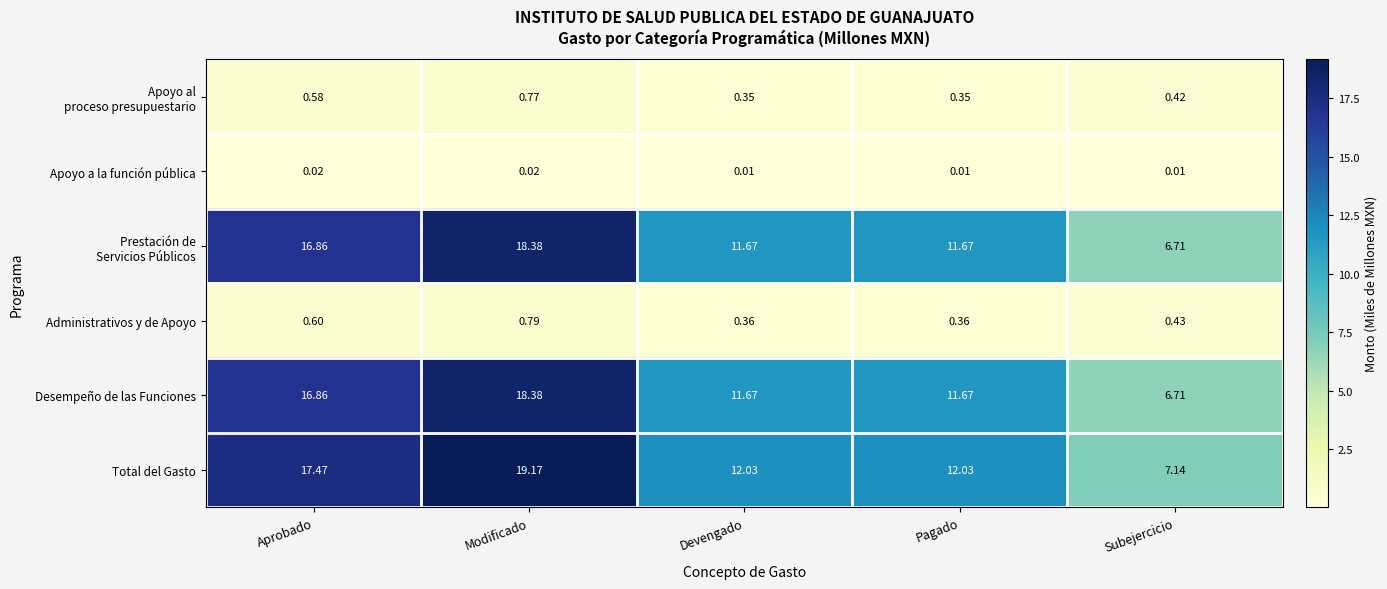

Which series has the largest range (max minus min)?

Total del Gasto